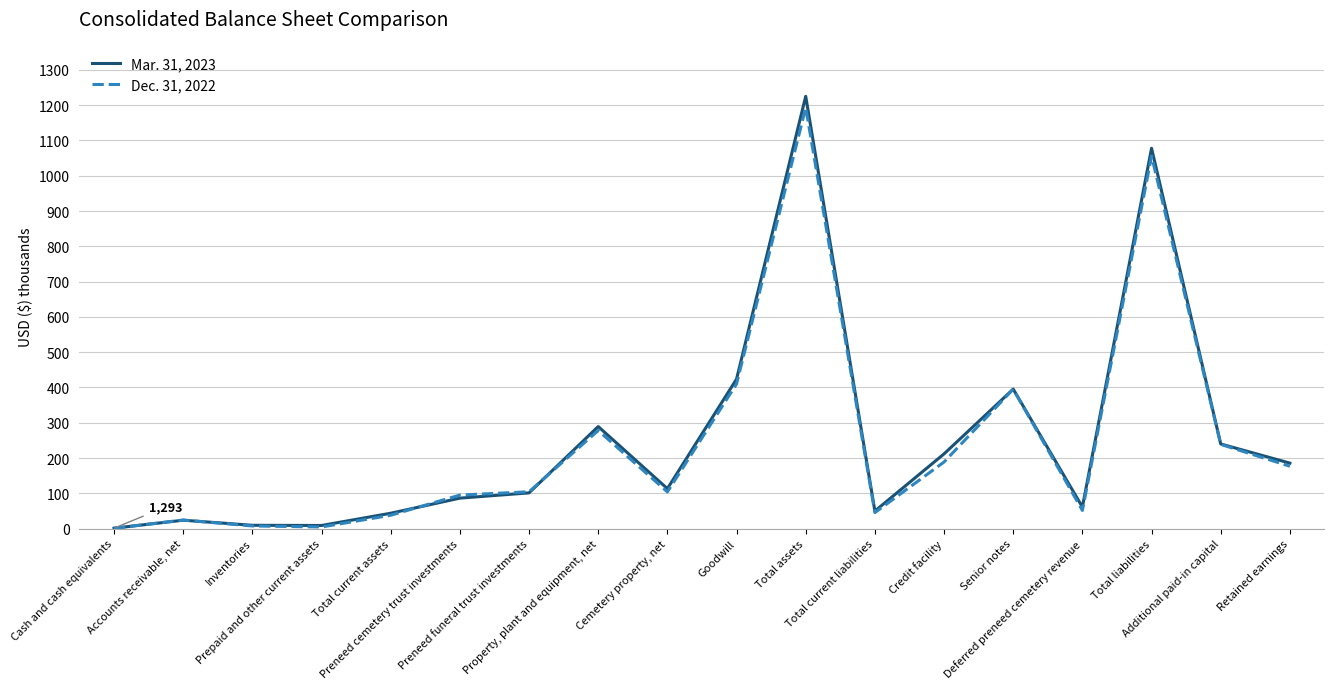

What is the maximum value shown in the chart?

1225.0